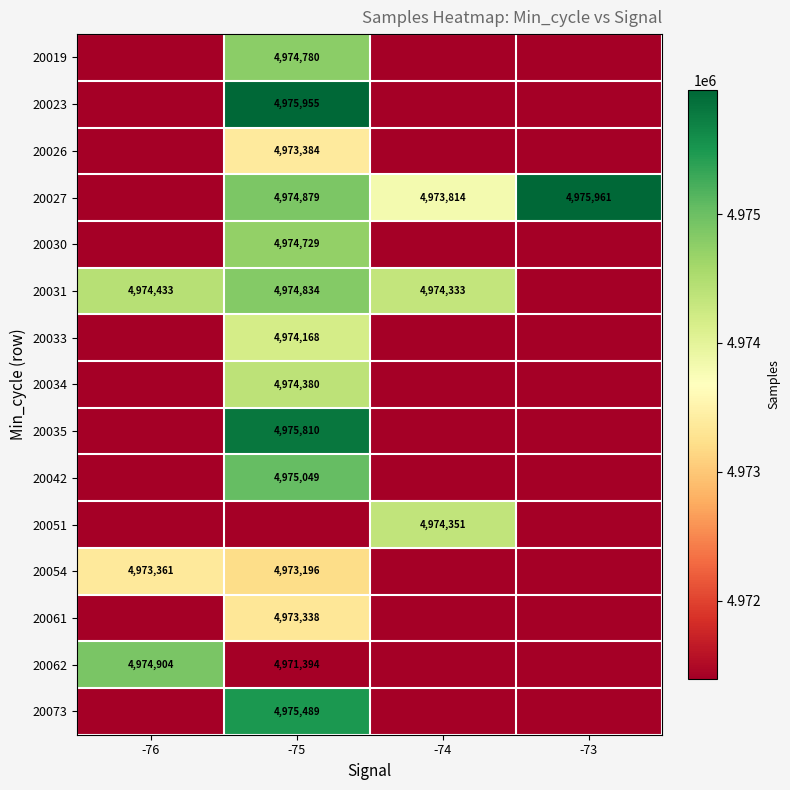

How many distinct data groups are displayed?

15